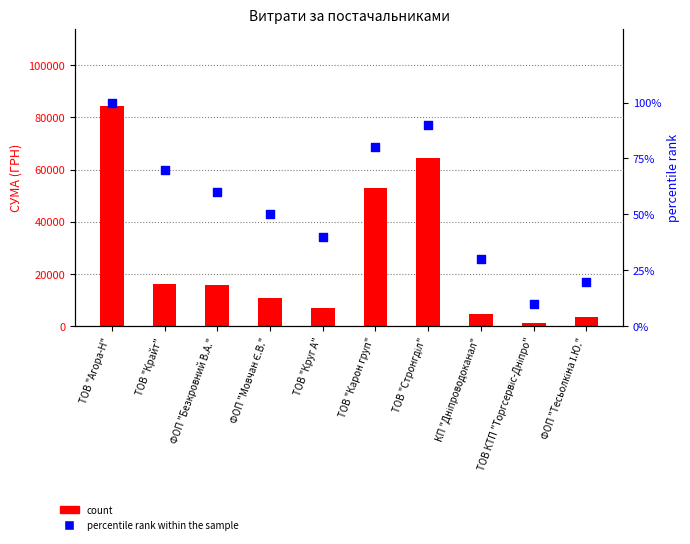

Which series has the largest total across all categories?

count